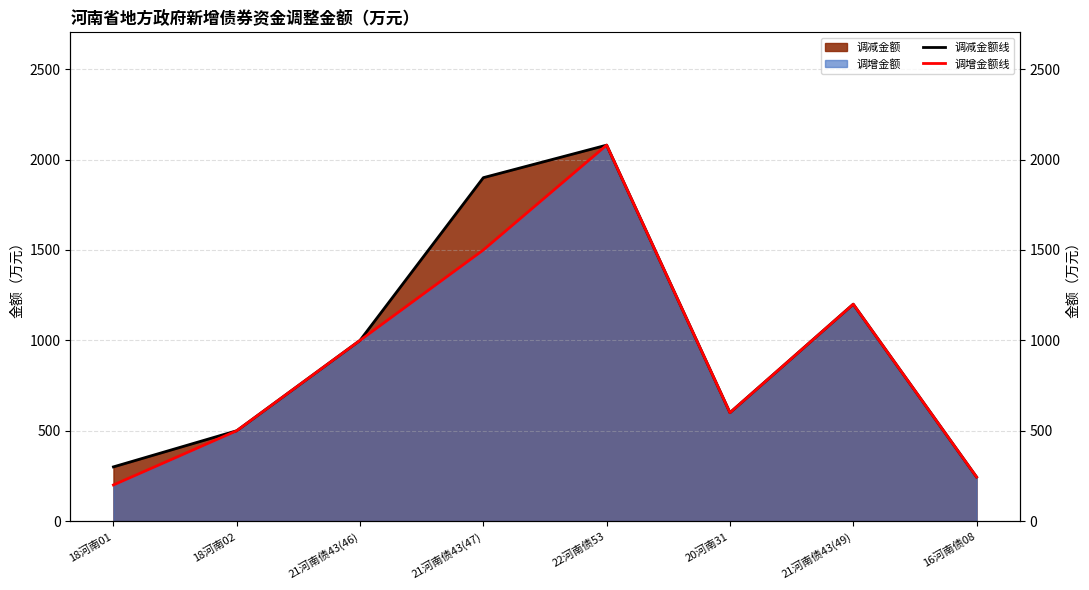

What is the approximate value of 调减金额线 at 21河南债43(47), to the nearest 50?

1900